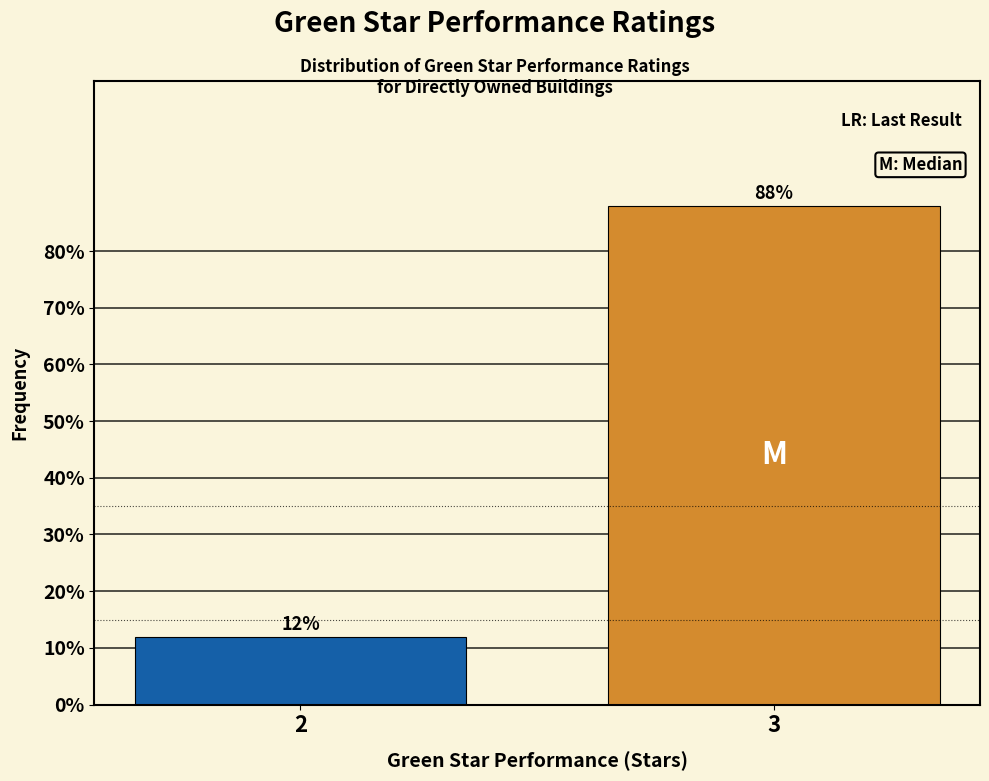

Reading right to left, list all the values displayed in this chart.

88	12